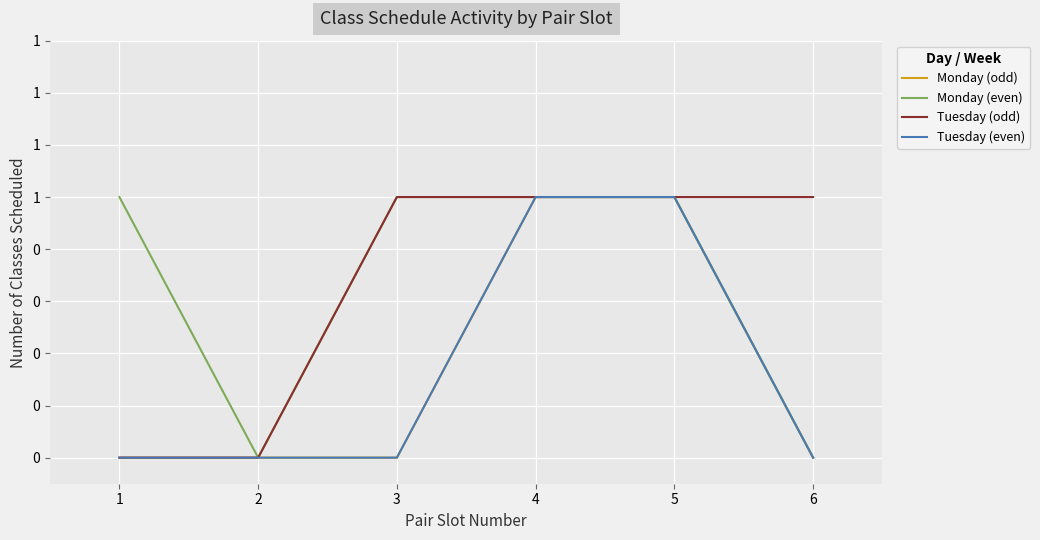

True or false: Tuesday (odd) and Monday (odd) cross at least once.

False